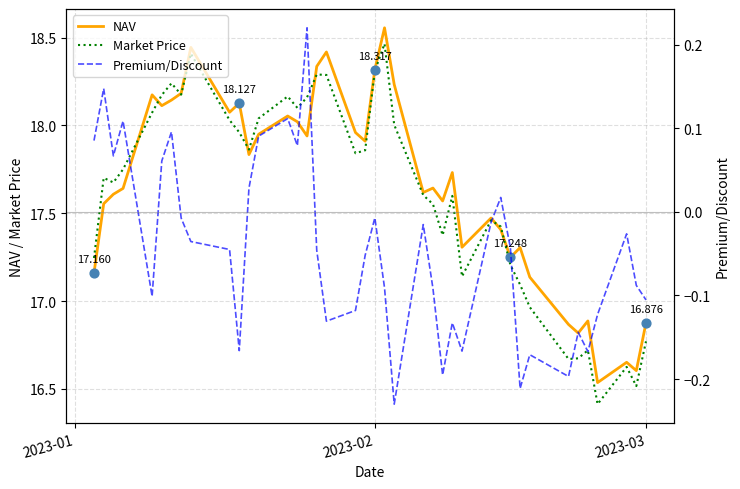

Which series has the widest spread of Y values?

Market Price